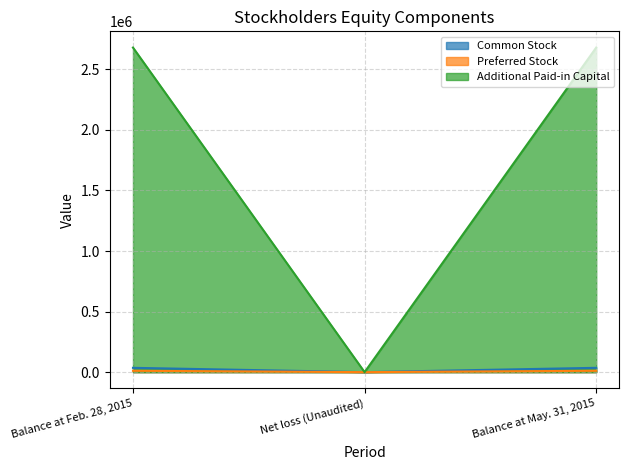

What is the label of the 2nd point from the left?

Net loss (Unaudited)